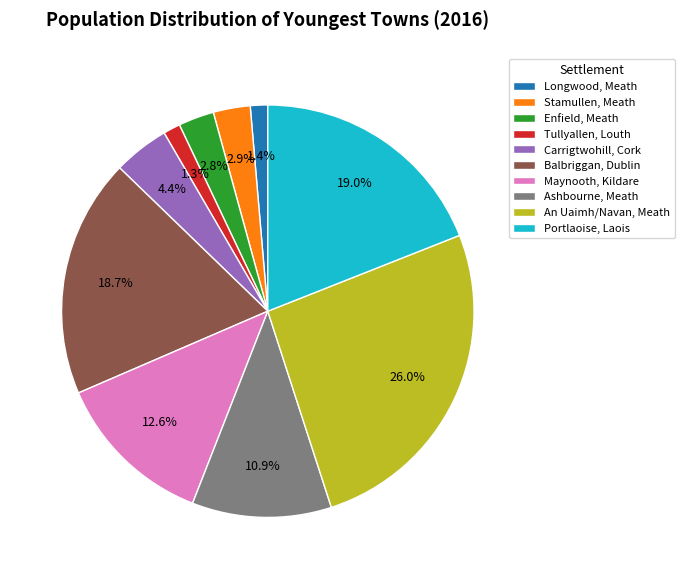

To the nearest percent, what is the combined percentage of Balbriggan, Dublin and Carrigtwohill, Cork?

23%